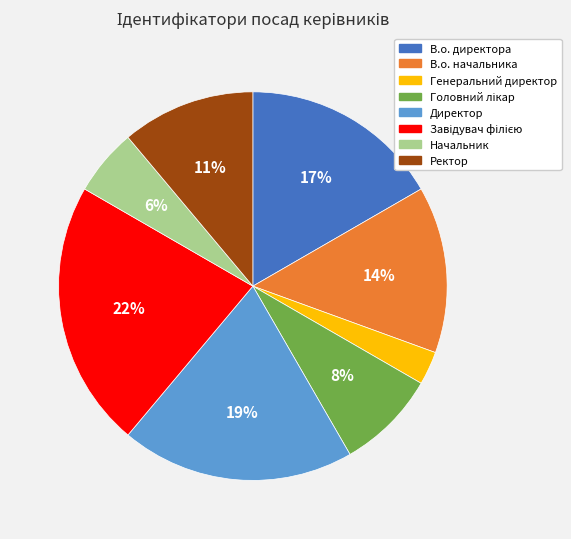

Which category has the smallest portion of the pie?

Генеральний директор